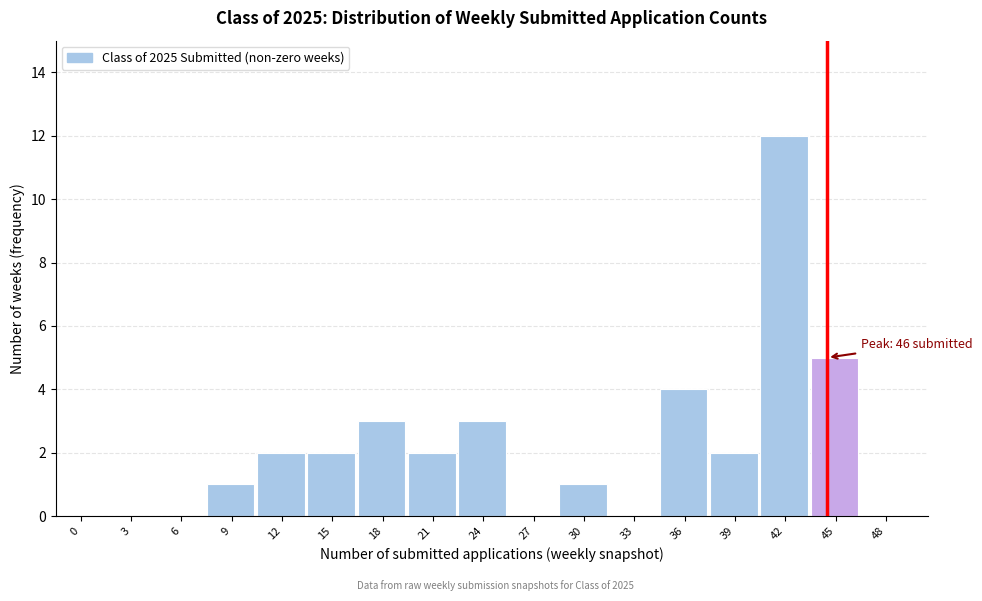

Reading left to right, what are all the values shown in this chart?

0=0	3=0	6=0	9=1	12=2	15=2	18=3	21=2	24=3	27=0	30=1	33=0	36=4	39=2	42=12	45=5	48=0